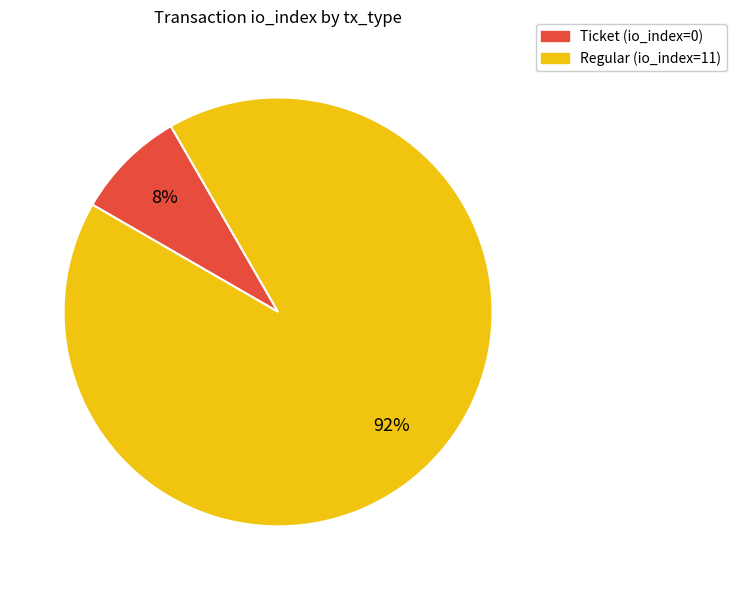

Count the number of slices in the pie.

2